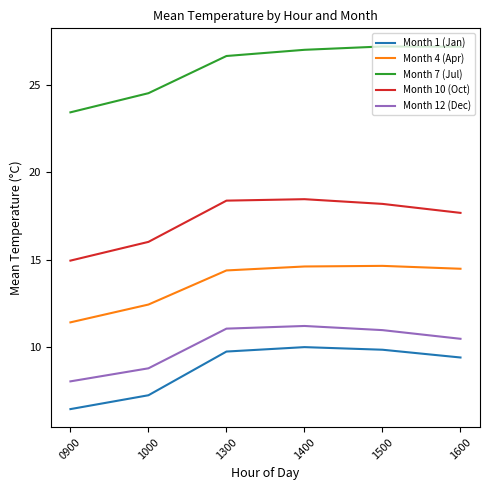

Is the value of Month 12 (Dec) at 1000 greater than the value of Month 7 (Jul) at 1600?

No